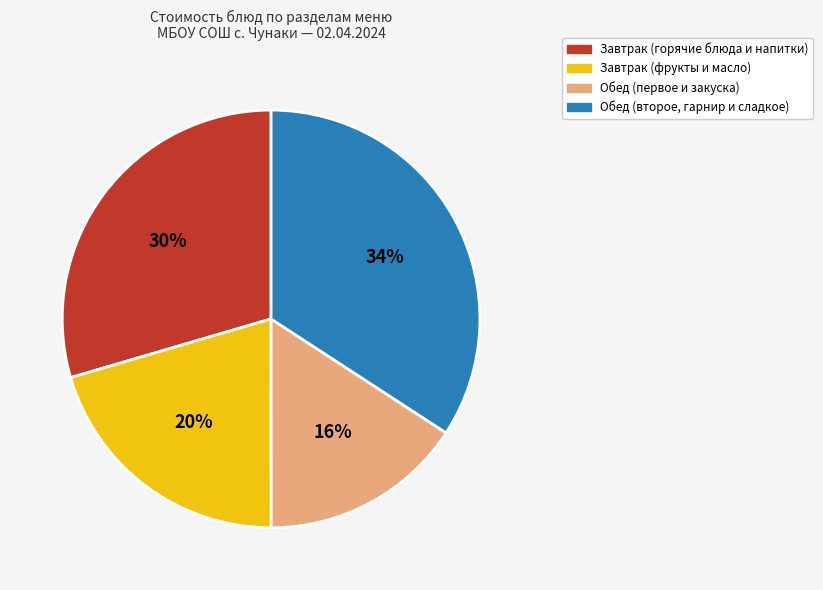

Is there any slice that represents more than half of the pie?

No